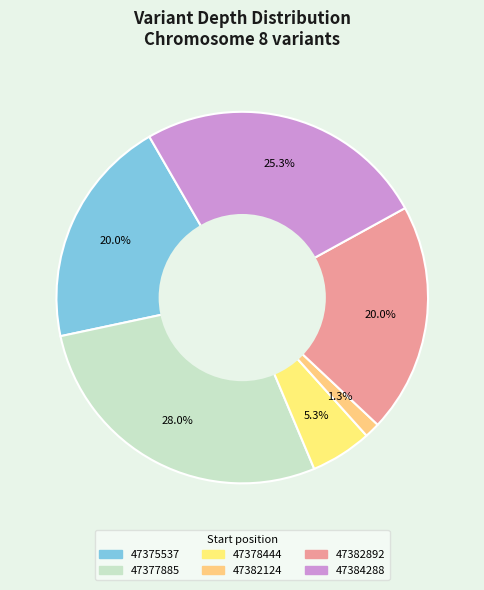

To the nearest percent, what portion does 47375537 represent?

20%